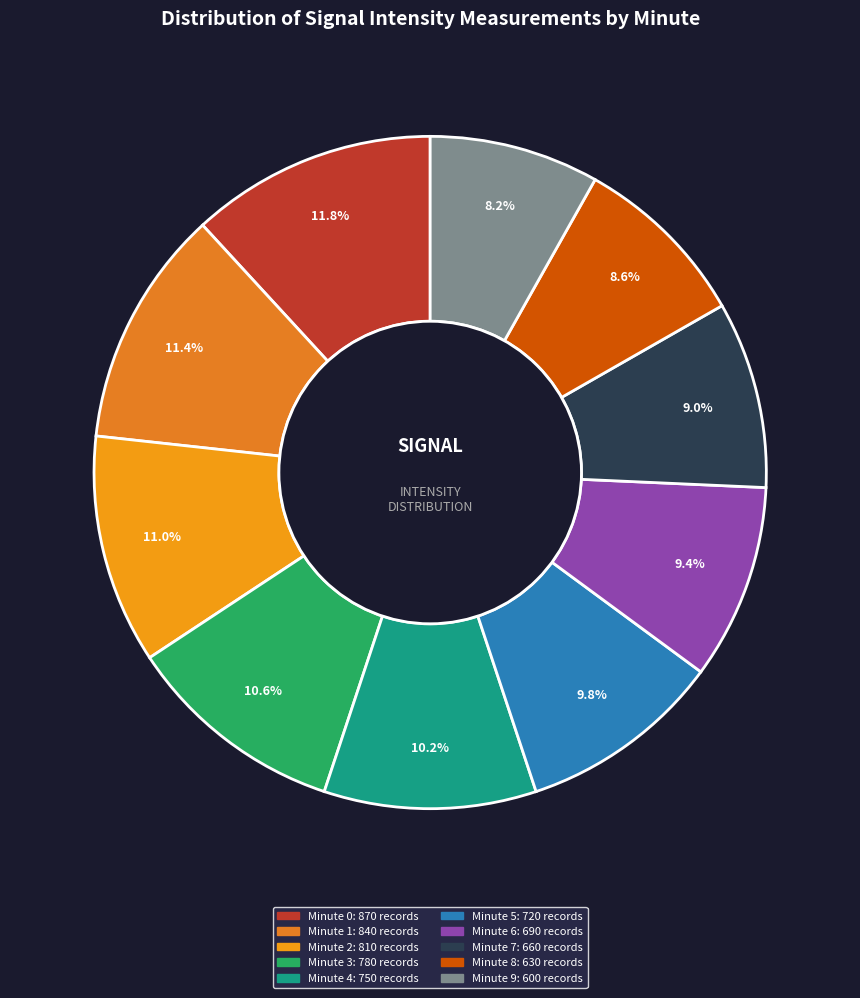

To the nearest percent, what is the difference between the largest and smallest slice percentages?

4%